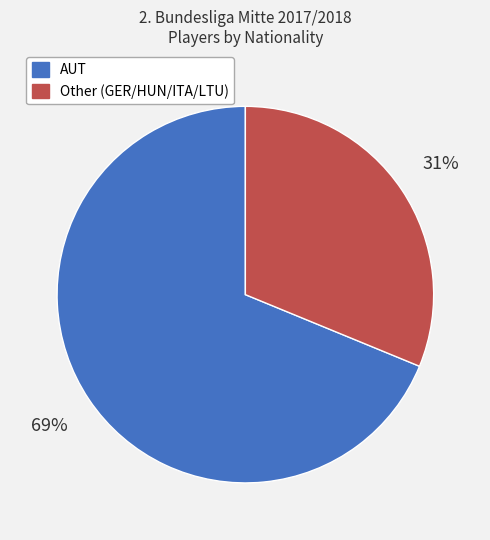

Is there a majority slice in this chart?

Yes